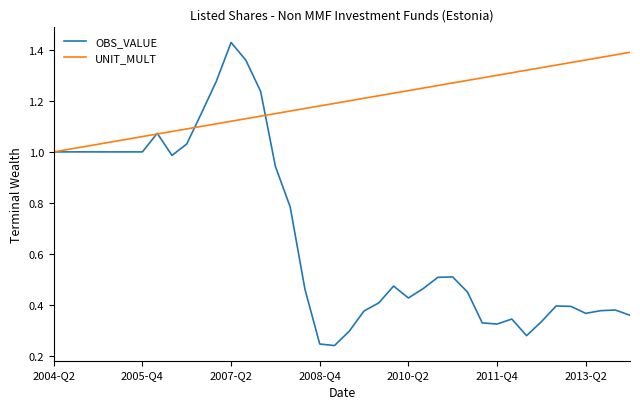

Which series has the largest total across all categories?

UNIT_MULT